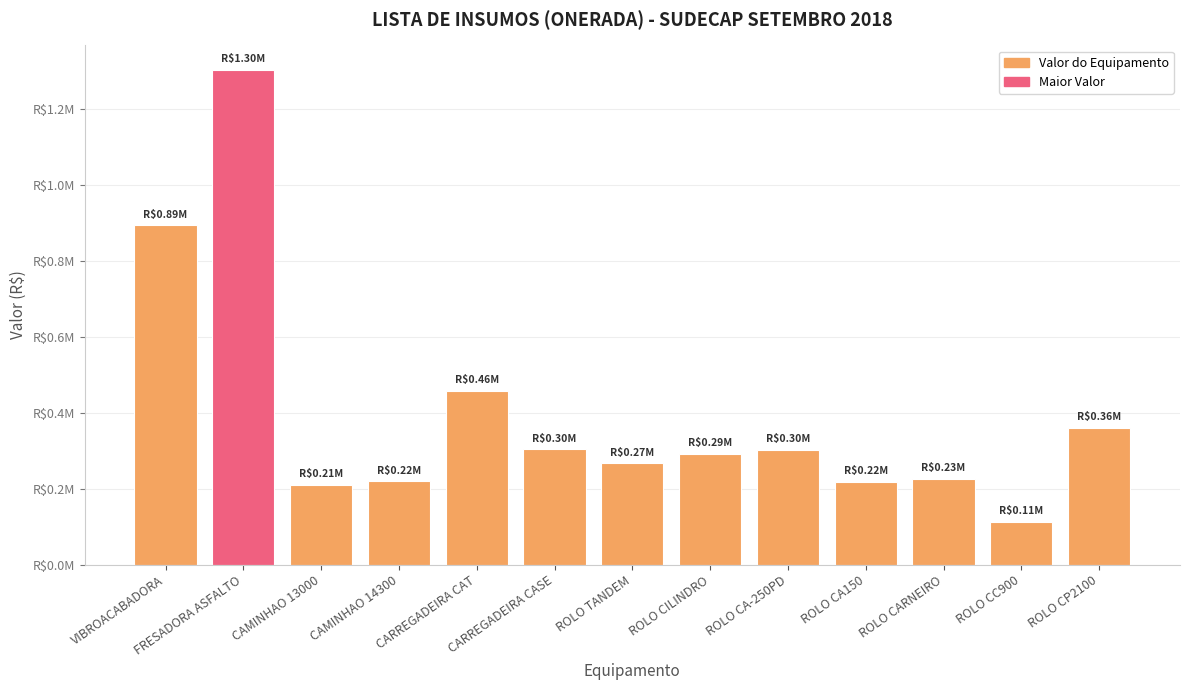

What is the label of the 11th bar from the left?

ROLO CARNEIRO